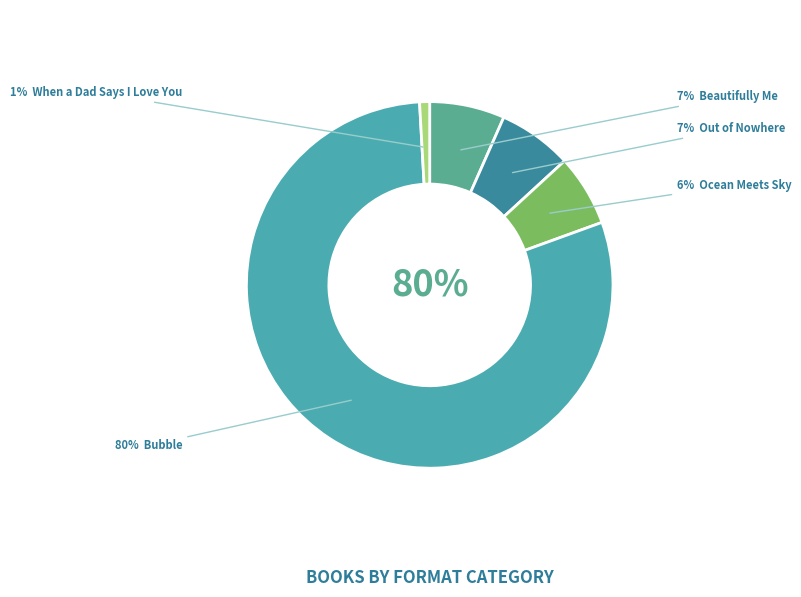

True or false: When a Dad Says I Love You accounts for 1% of the total.

True